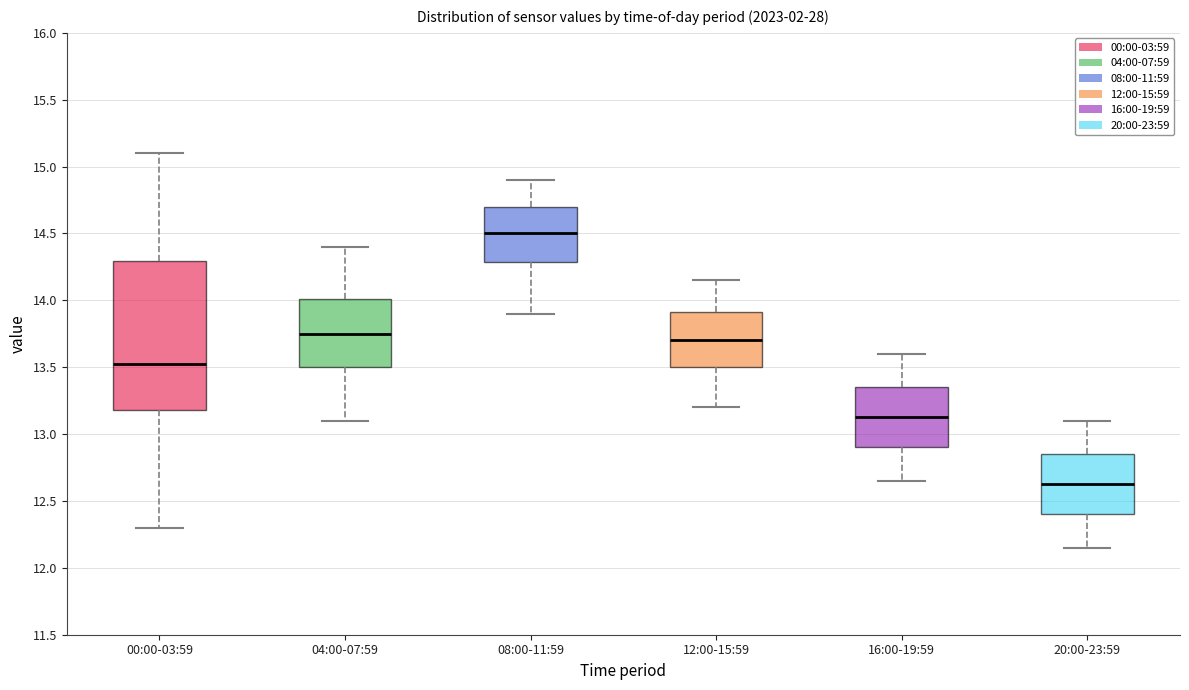

Where does the median line of the box for 20:00-23:59 sit on the y-axis? The values are not printed on the chart, so give them approximately, as read against the axis.

12.65